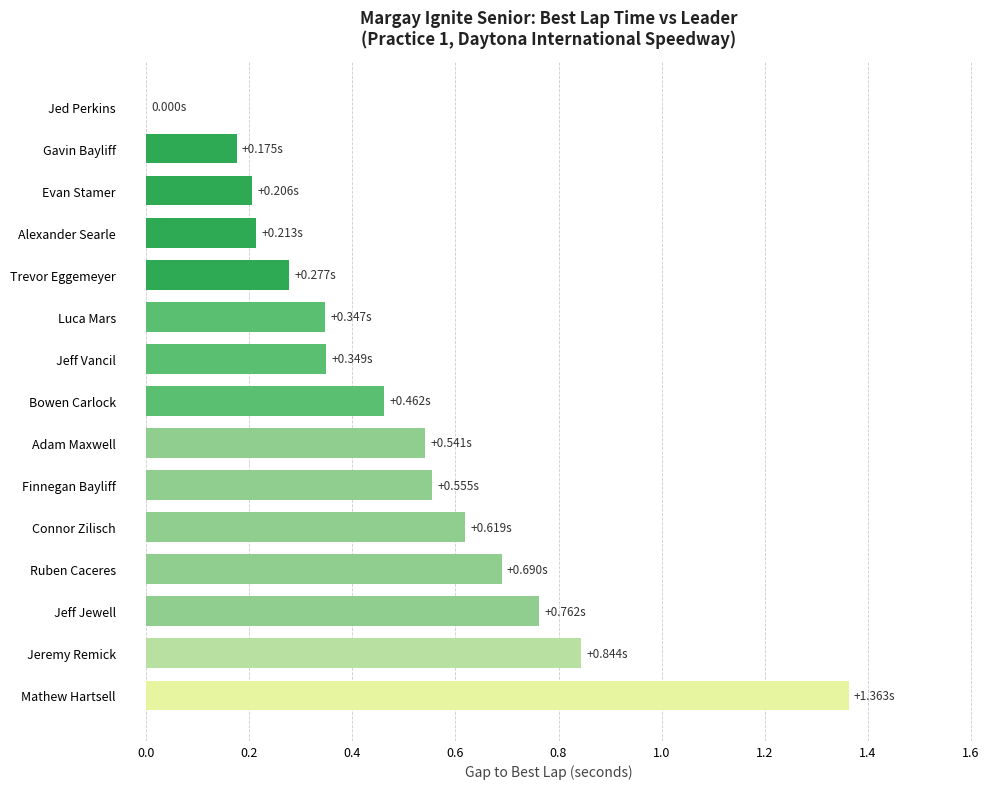

Count the number of data series in this chart.

1